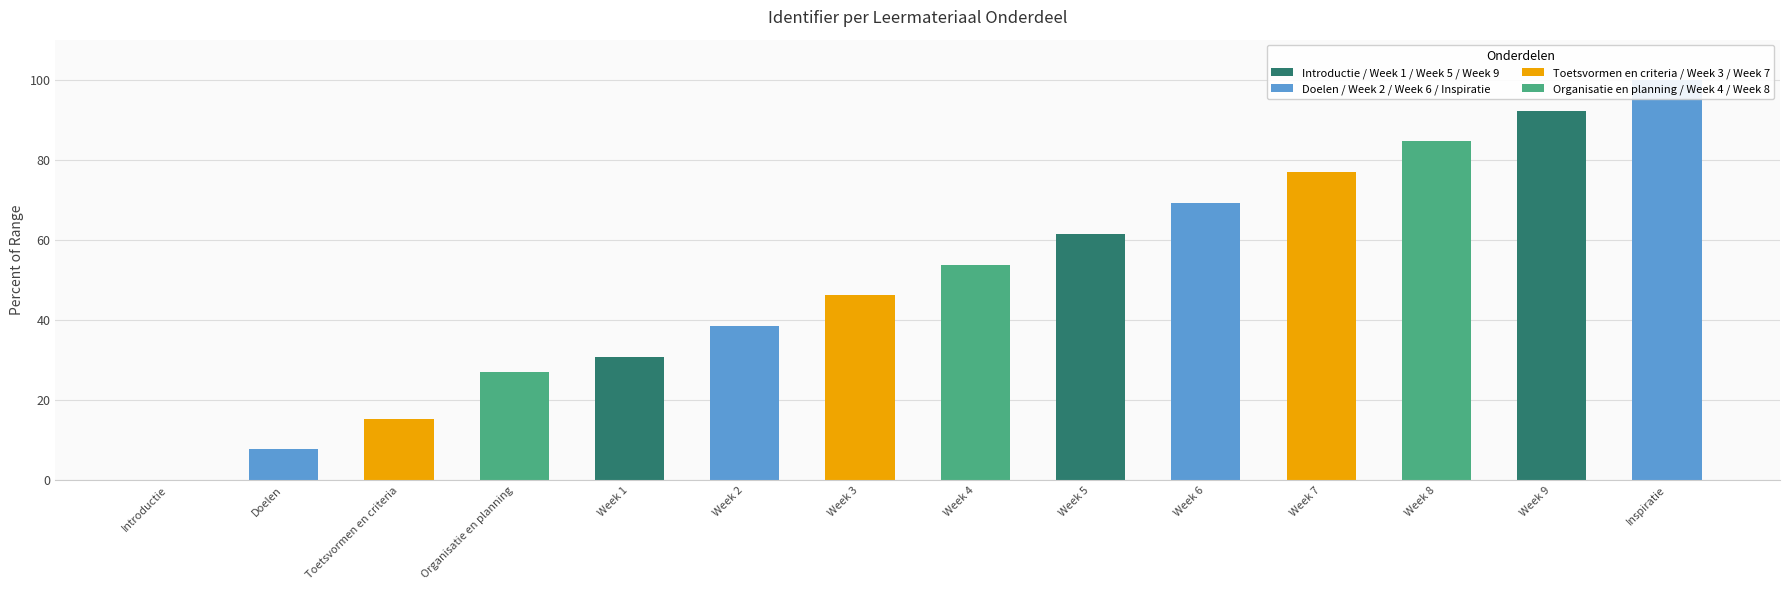

Rank the categories by value from highest to lowest.

Inspiratie, Week 9, Week 8, Week 7, Week 6, Week 5, Week 4, Week 3, Week 2, Week 1, Organisatie en planning, Toetsvormen en criteria, Doelen, Introductie